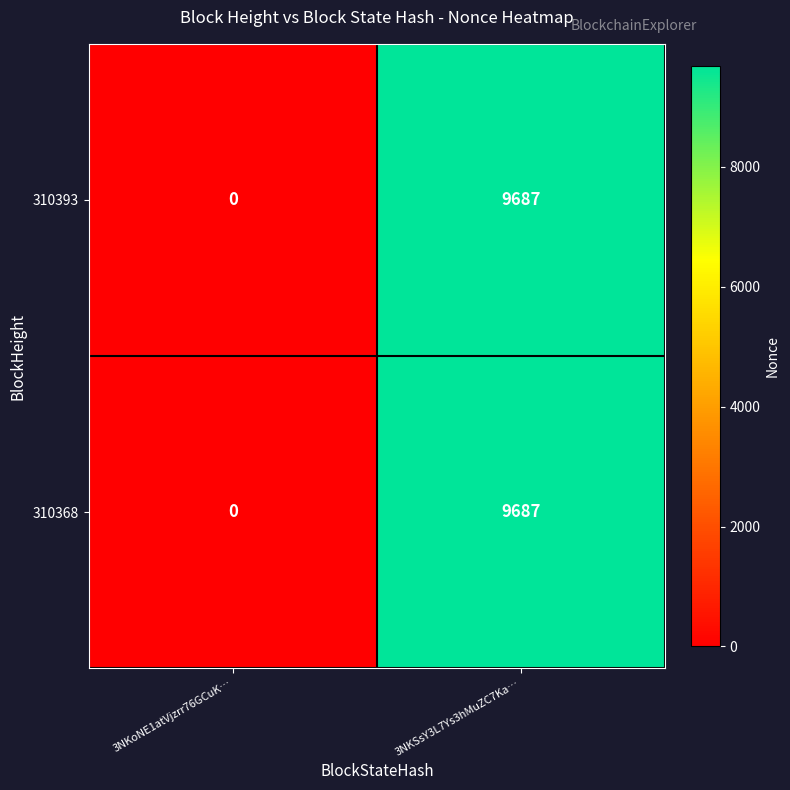

What is the sum of all 310368 values?

9687